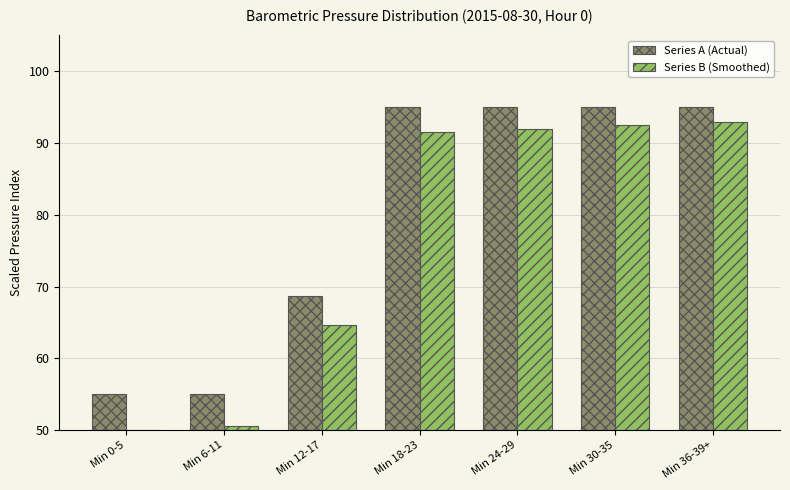

Is it true that Series A (Actual) equals 83.0 at Min 6-11?

False